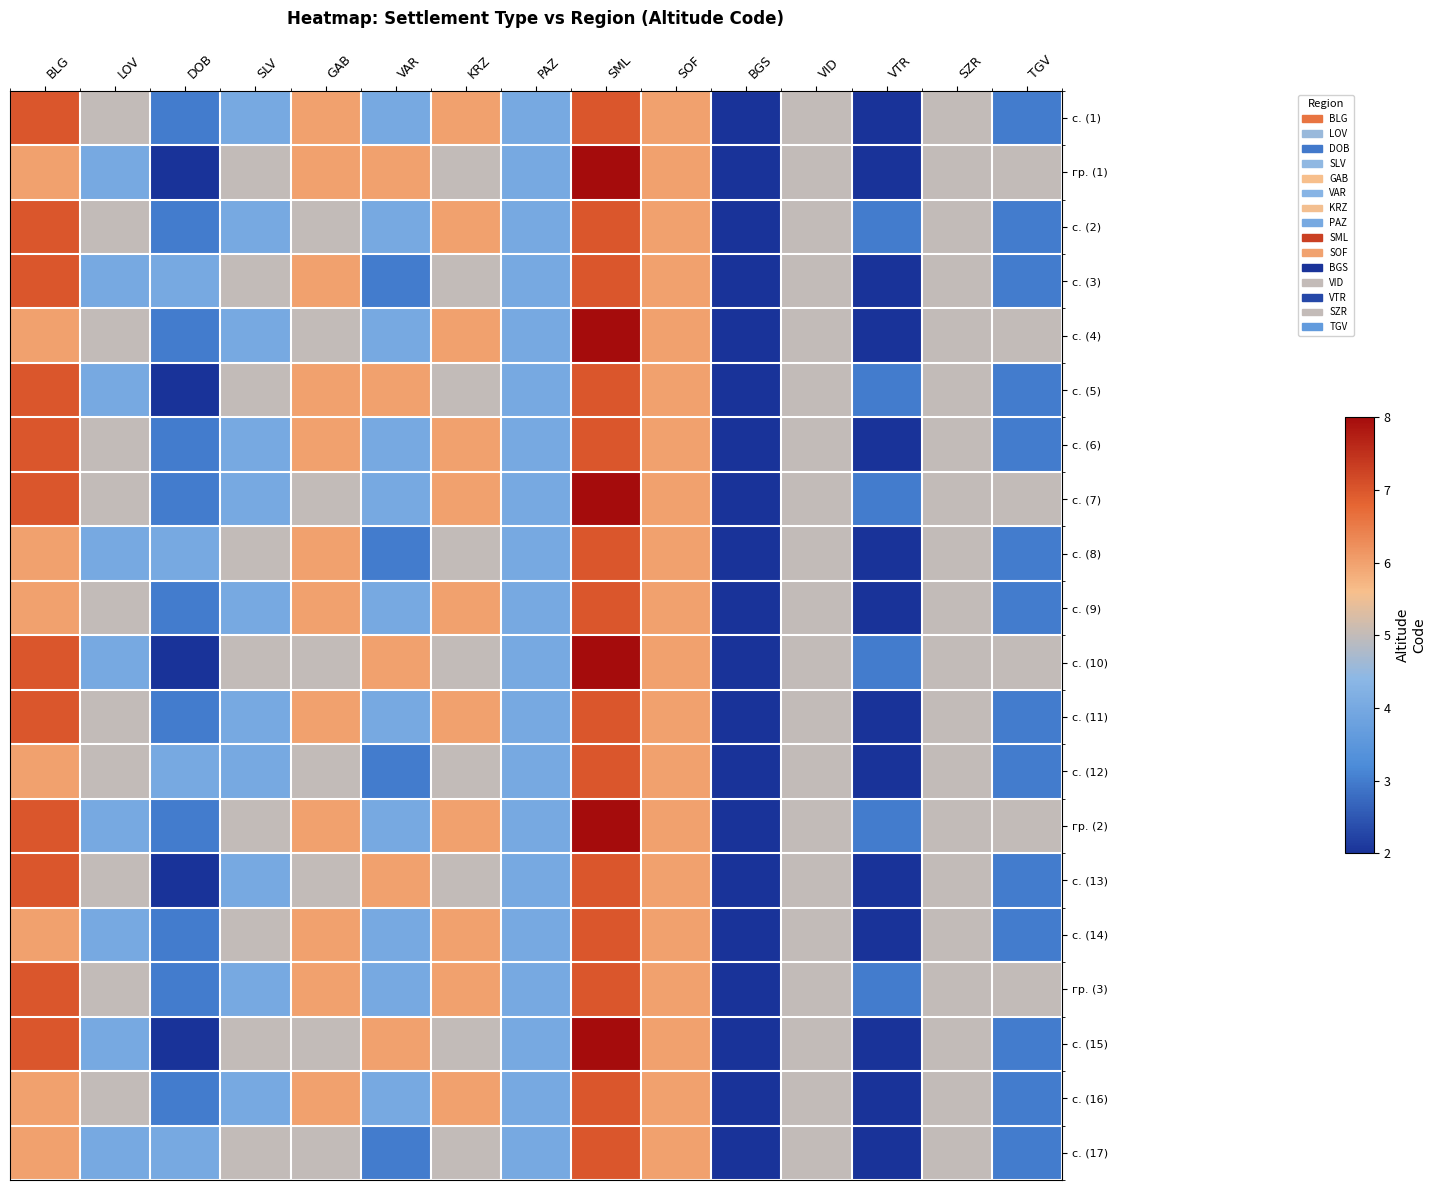

What is the smallest value displayed?

2